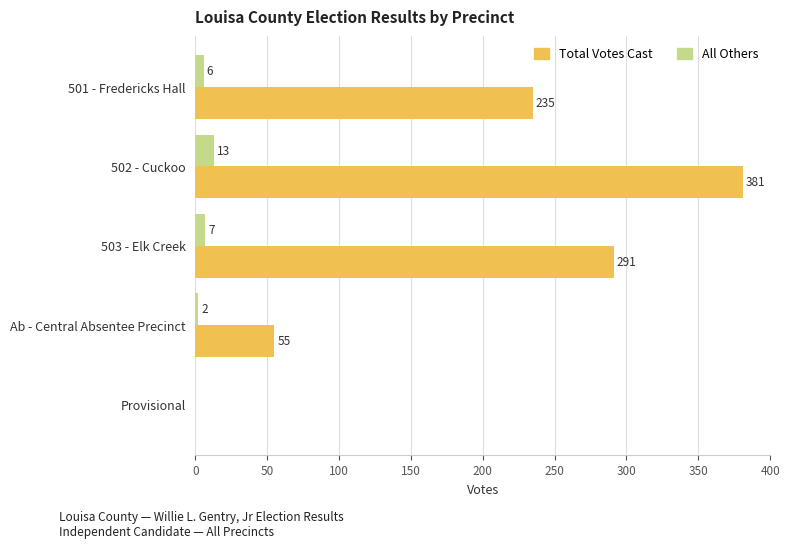

True or false: Total Votes Cast has a value of 235 at 501 - Fredericks Hall.

True